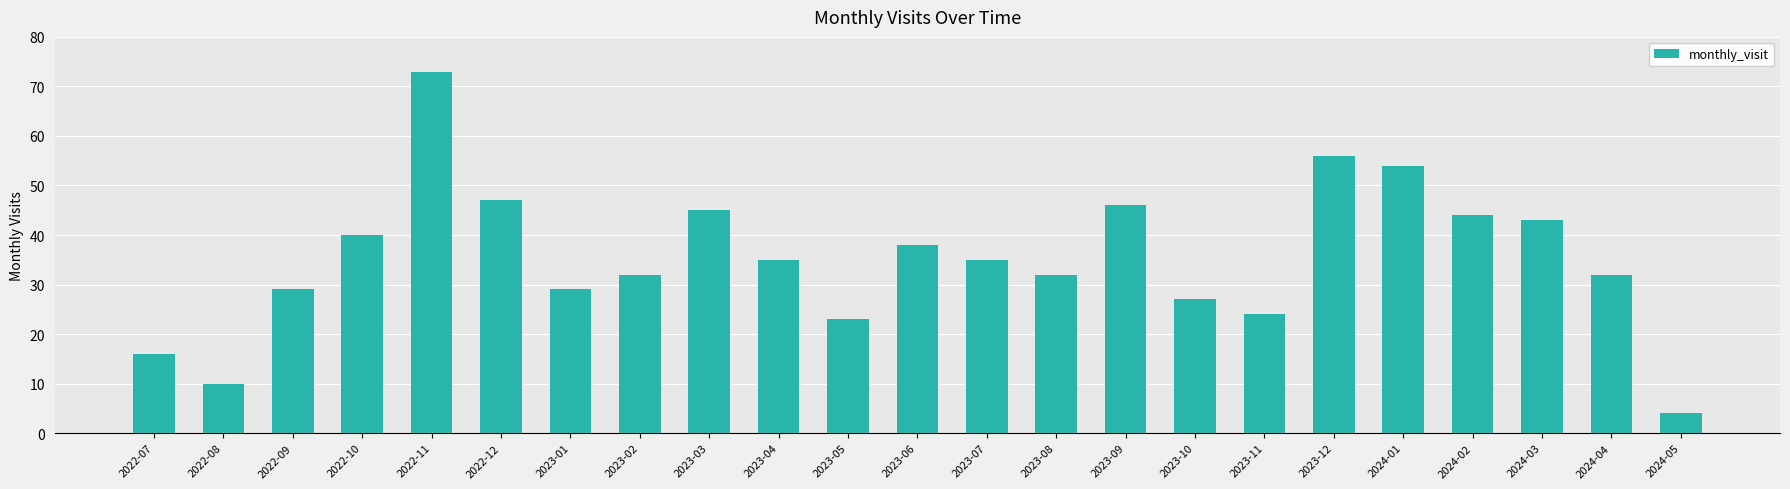

What is the average value?

35